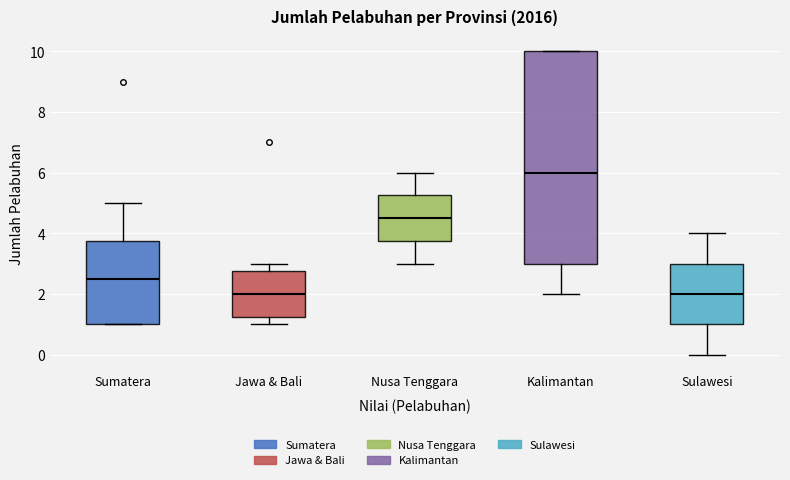

Which box's median line is the highest?

Kalimantan